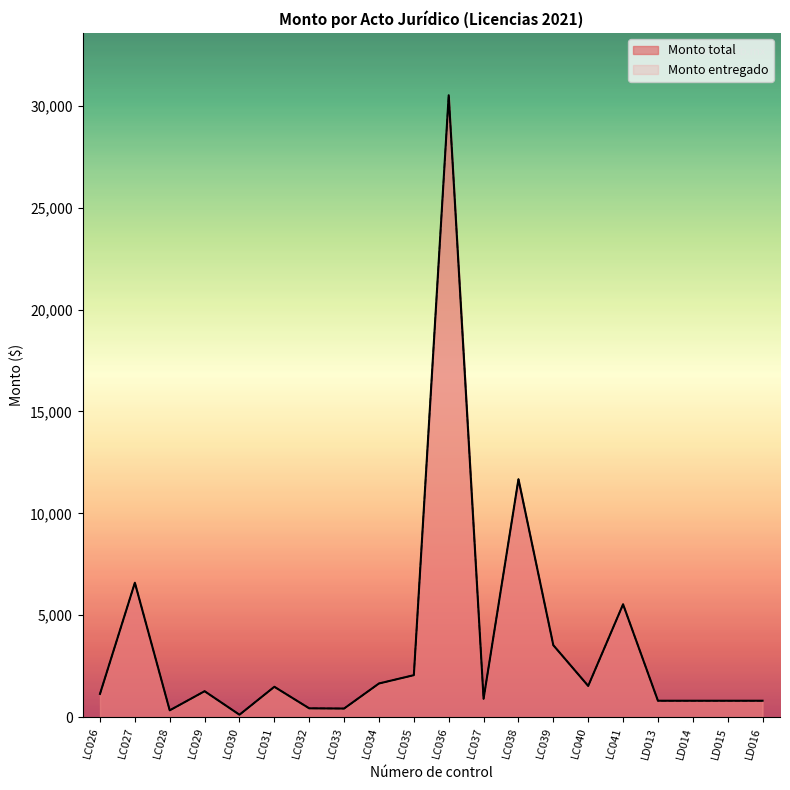

Which category has the highest value in the Monto total series?

LC036